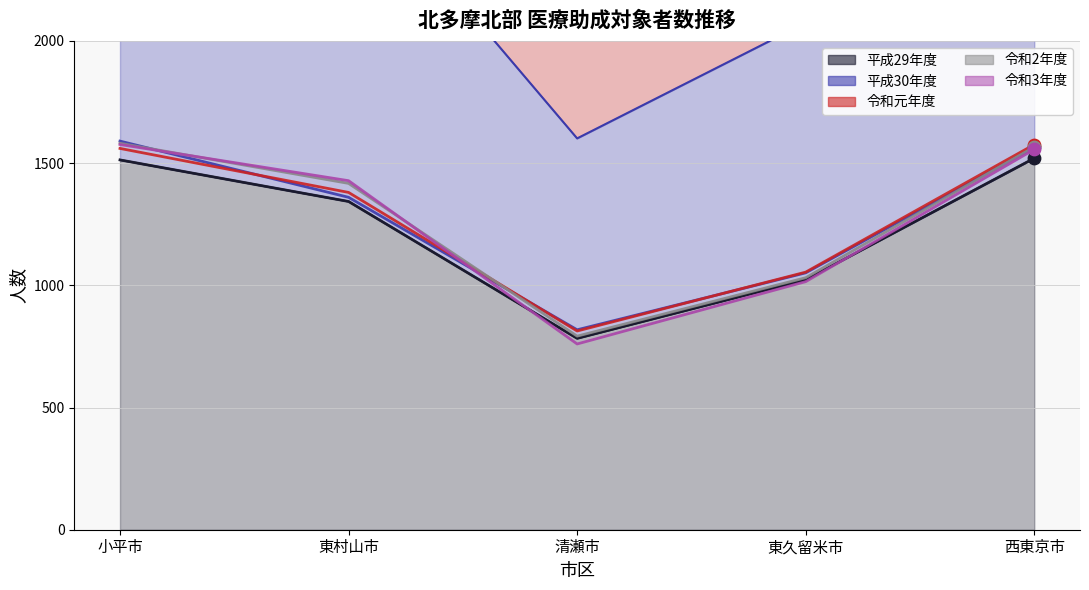

The 平成29年度 series shows 1520 at 西東京市. True or false?

True